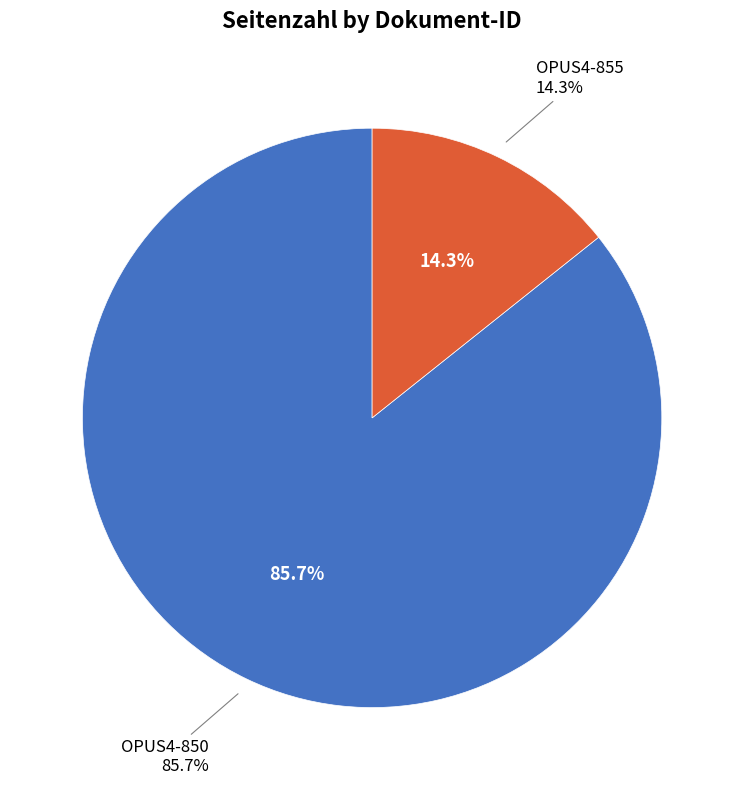

How many segments does this pie chart have?

2